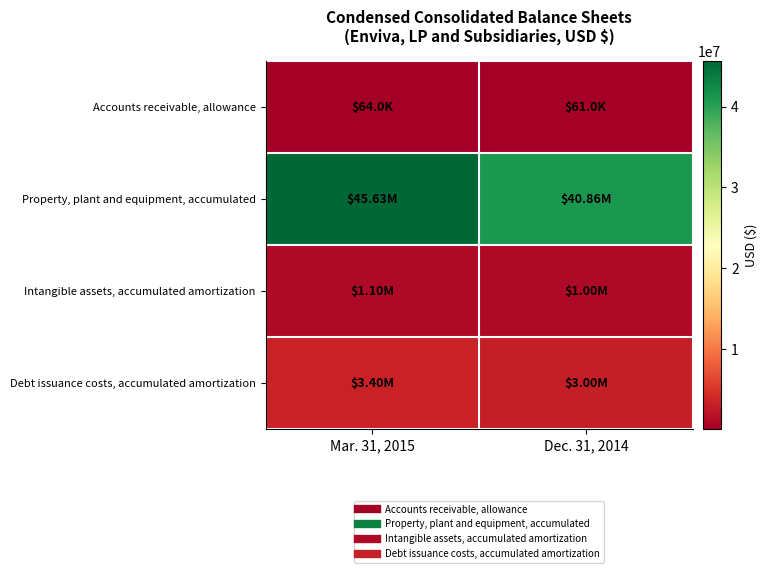

What is the difference between the highest and lowest values at Dec. 31, 2014?

40797000